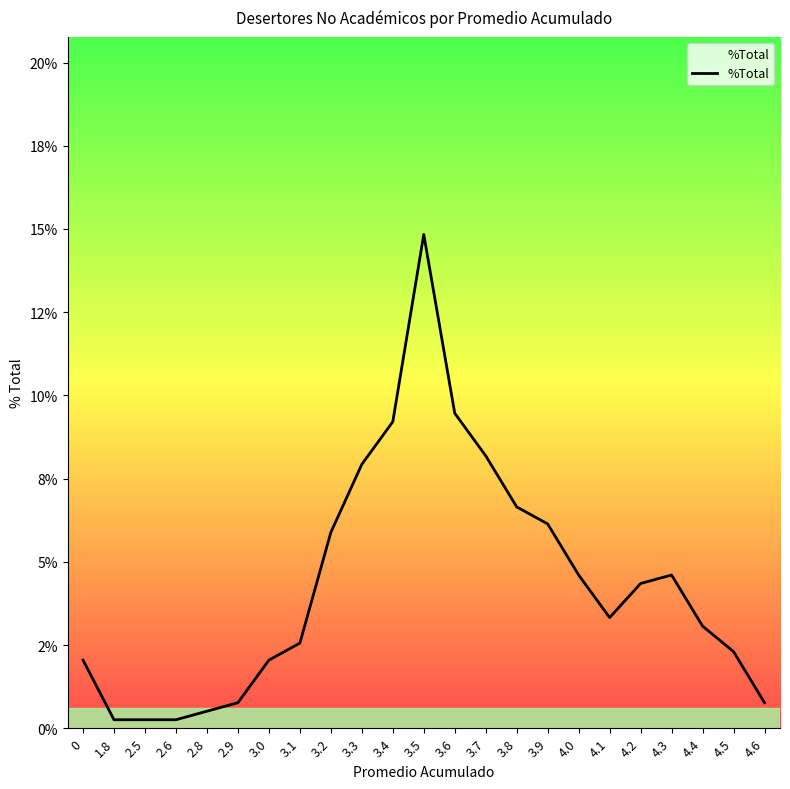

Does the chart display data point markers on the line(s)?

No